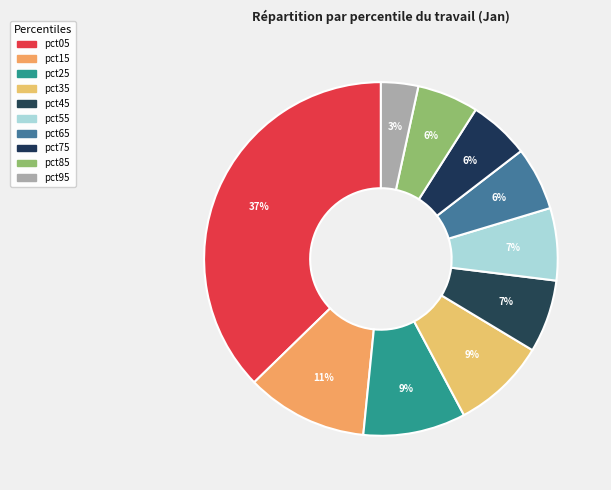

True or false: pct15 accounts for 3% of the total.

False